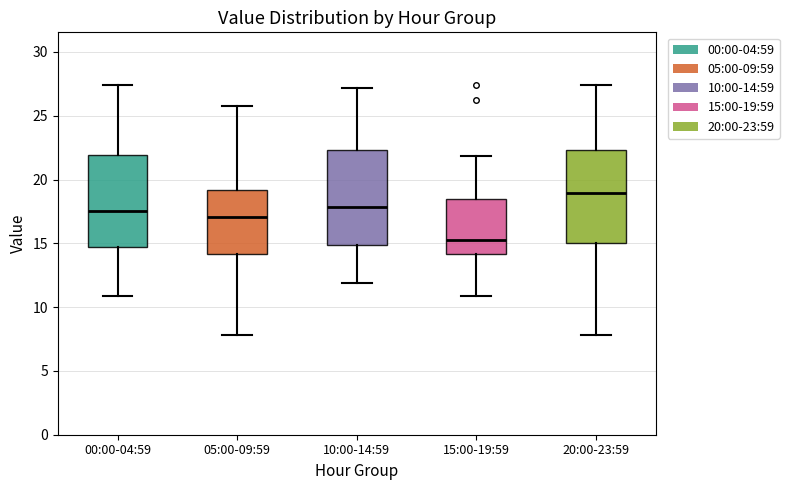

Reading left to right, read every box against the y-axis: the position of its median line, the range the box covers, and the ends of its whiskers. The values are not printed on the chart, so give them approximately, as read against the axis.

00:00-04:59: median 17.5, box 14.5 to 22.0, whiskers 11.0 to 27.5
05:00-09:59: median 17.0, box 14.0 to 19.0, whiskers 8.0 to 26.0
10:00-14:59: median 18.0, box 15.0 to 22.5, whiskers 12.0 to 27.0
15:00-19:59: median 15.5, box 14.0 to 18.5, whiskers 11.0 to 22.0
20:00-23:59: median 19.0, box 15.0 to 22.5, whiskers 8.0 to 27.5